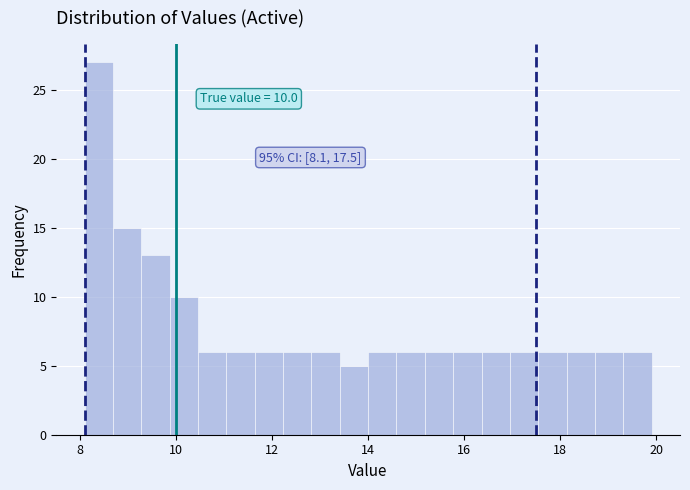

Read against the x-axis, roughly where is the centre of the tallest bar?

8.4